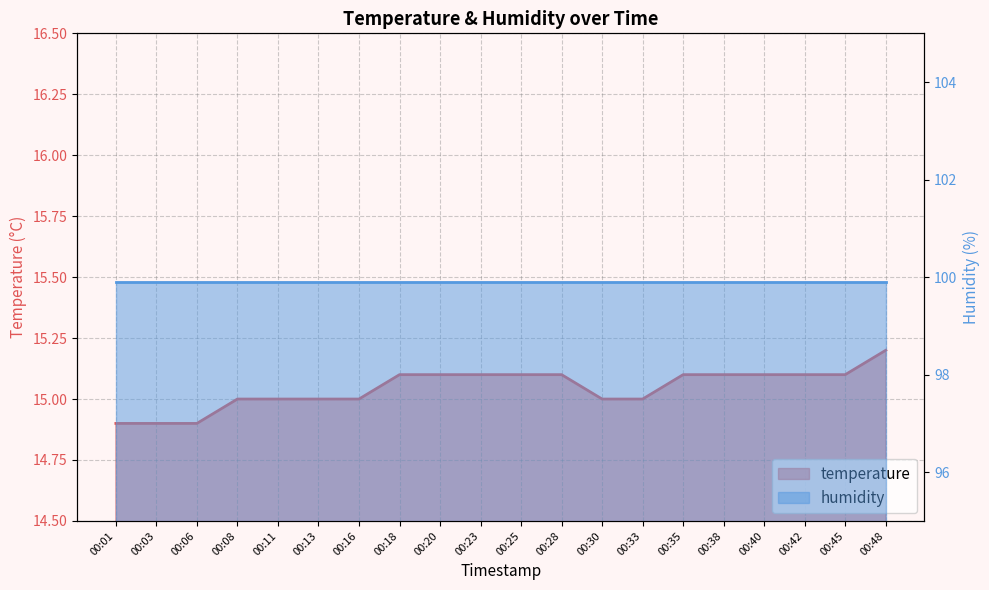

The chart shows a value of 15.1 at 00:45. True or false?

True